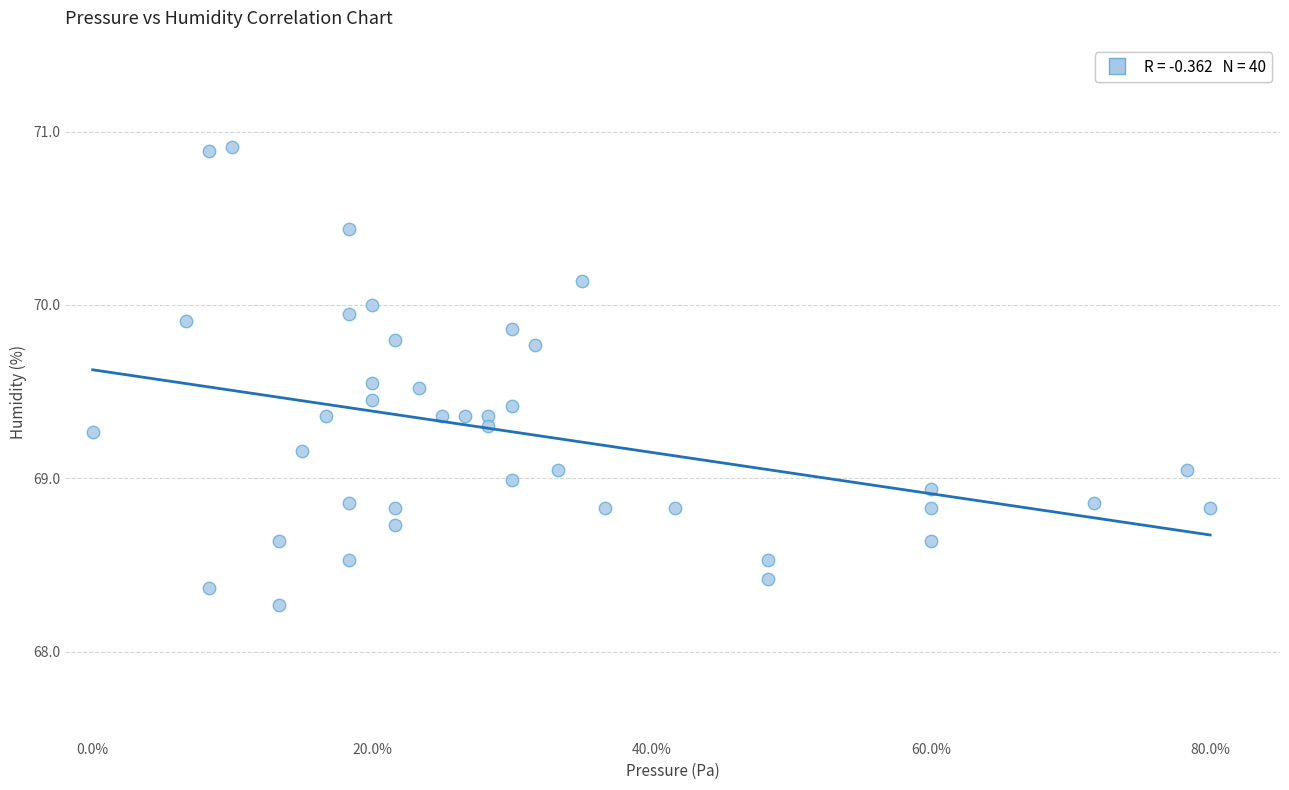

What is the range of X values (max minus min)?

0.8